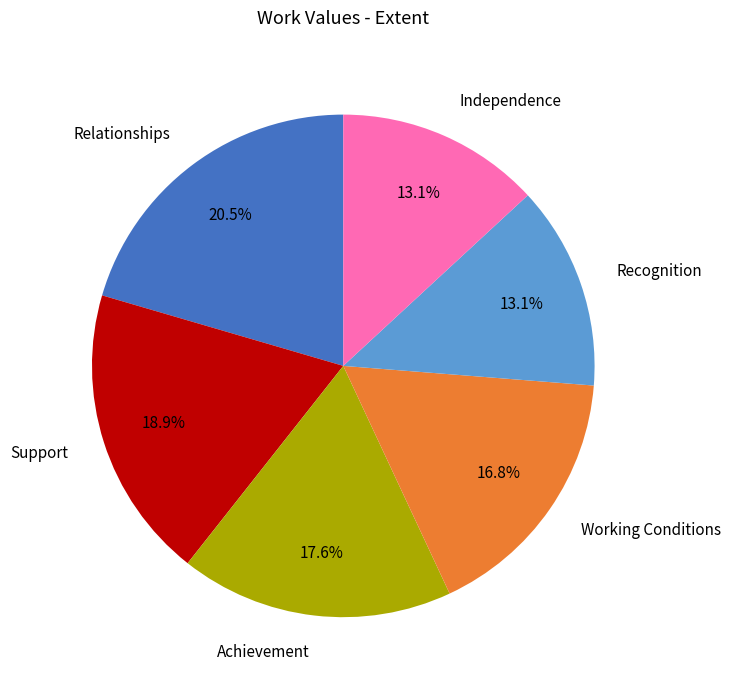

Count the number of slices in the pie.

6